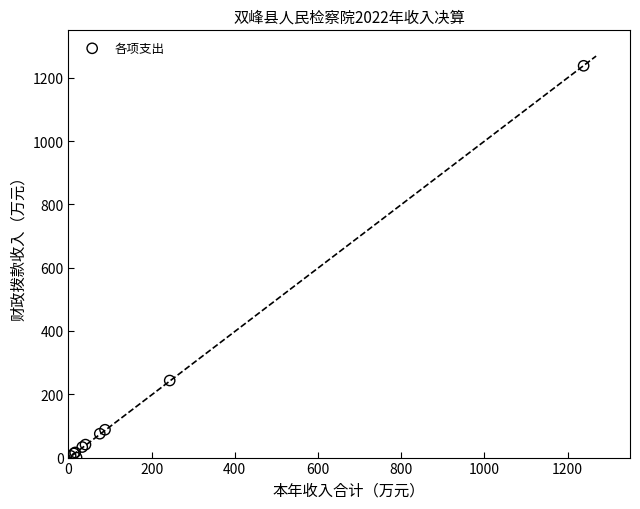

What Y value in the scatter plot is closest to 618?

243.5